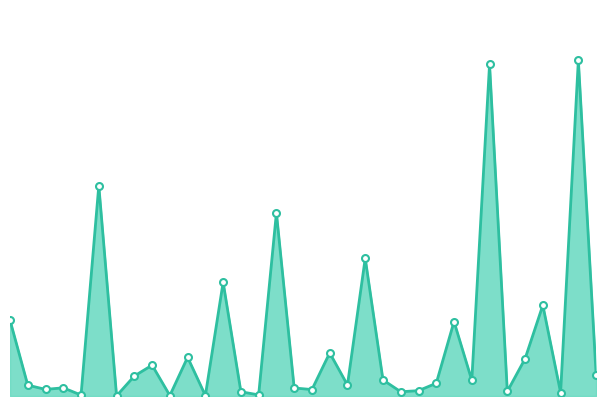

Rank the categories by value from highest to lowest.

32, 27, 5, 15, 20, 12, 30, 0, 25, 18, 10, 29, 8, 33, 7, 21, 26, 24, 19, 1, 3, 16, 2, 17, 23, 28, 13, 22, 31, 14, 4, 9, 11, 6